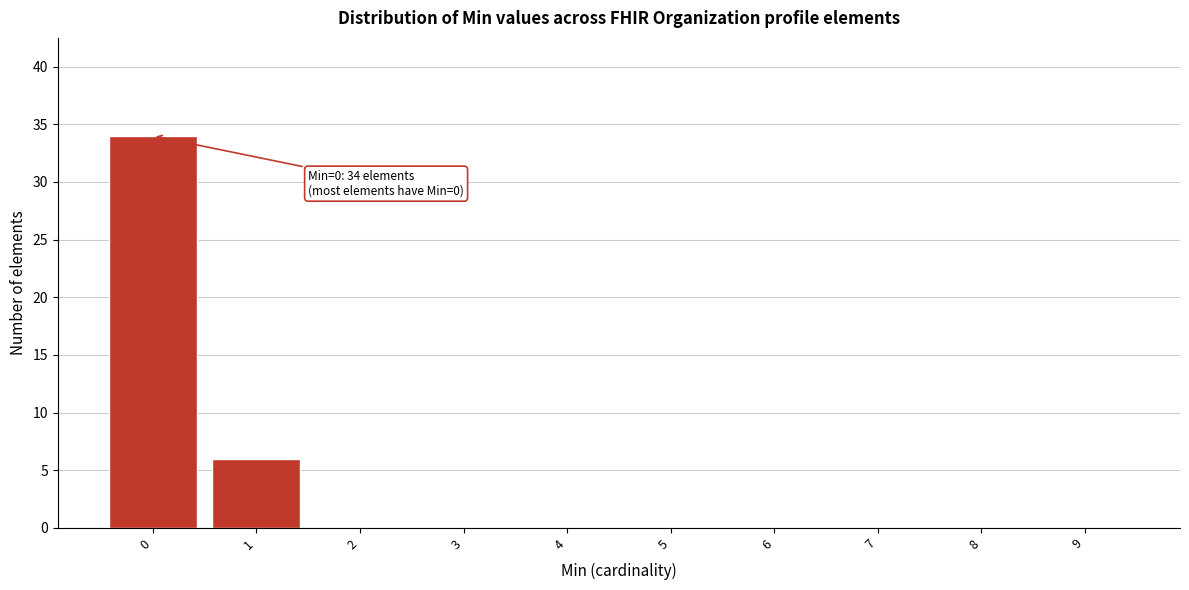

Reading left to right, transcribe all the data shown in this chart.

0=34	1=6	2=0	3=0	4=0	5=0	6=0	7=0	8=0	9=0